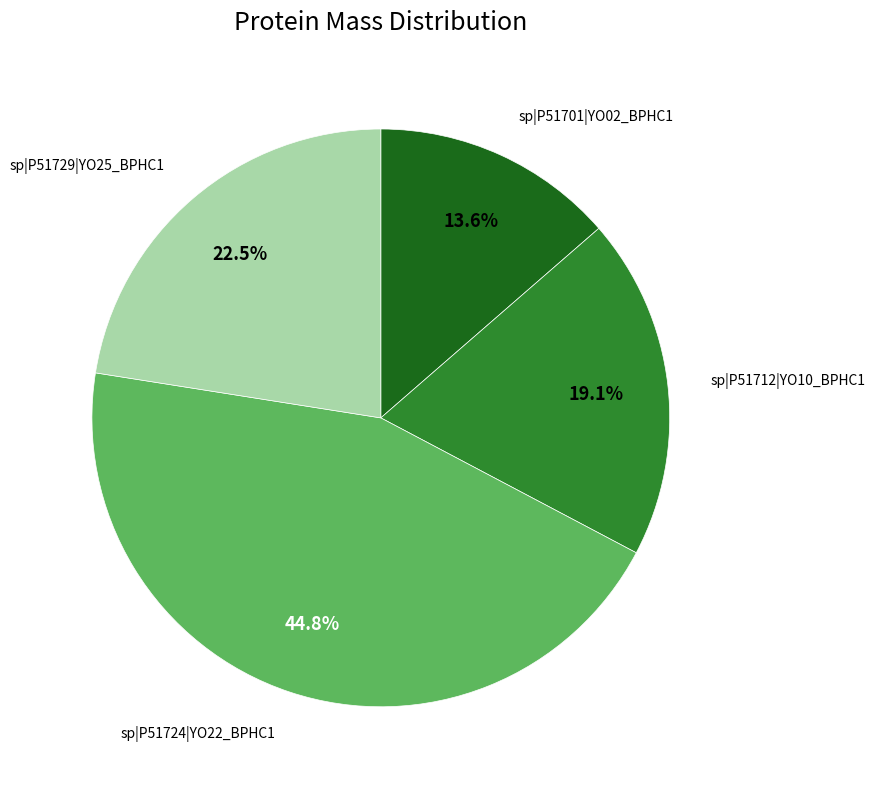

Does any single category account for the majority?

No